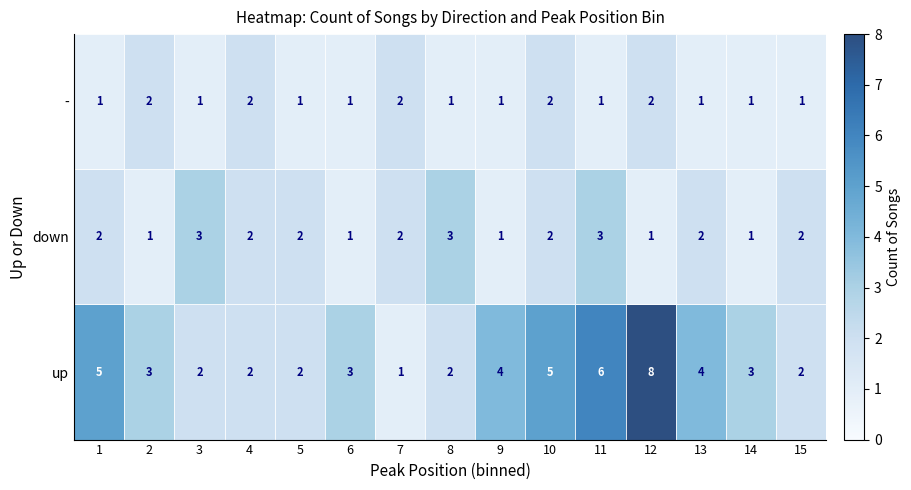

What is the spread (max minus min) of values at 7?

1